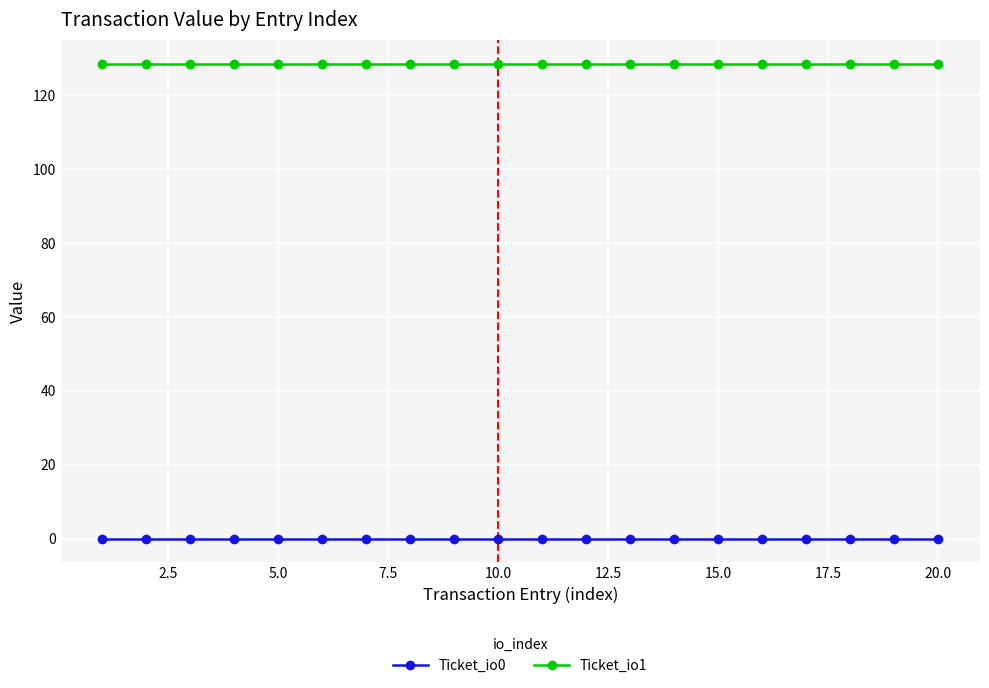

True or false: Ticket_io0 and Ticket_io1 cross at least once.

False